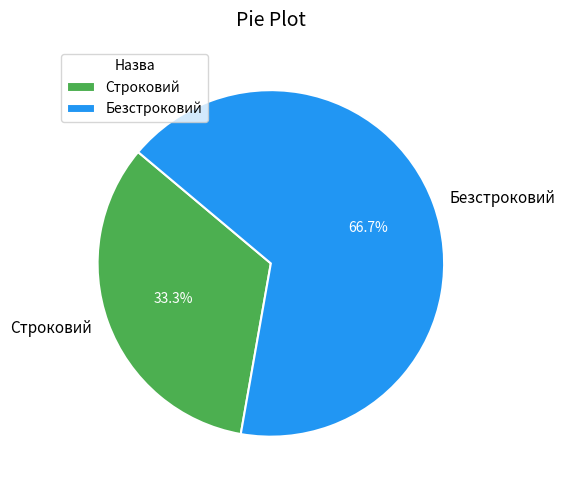

Rank the categories by value from lowest to highest.

Строковий, Безстроковий